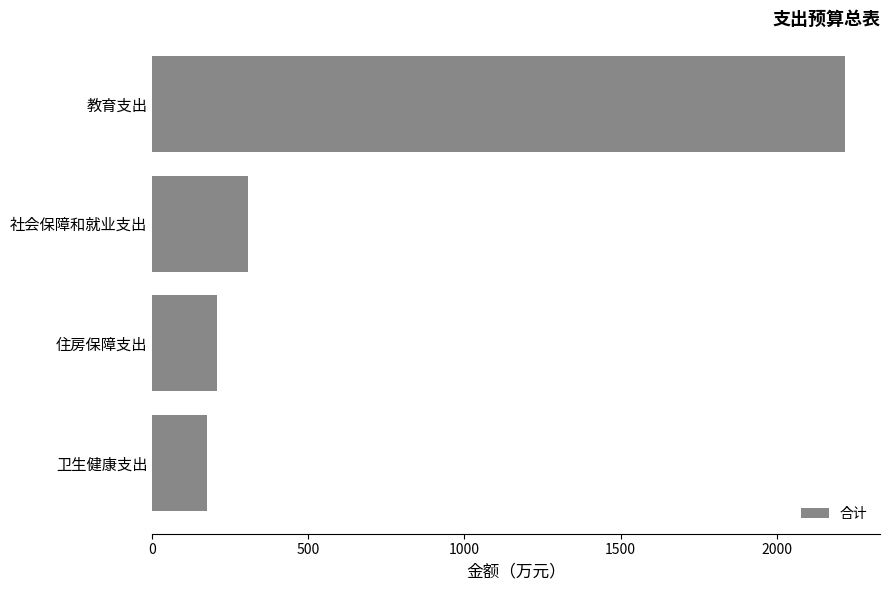

List the labels in order of value, smallest first.

卫生健康支出, 住房保障支出, 社会保障和就业支出, 教育支出